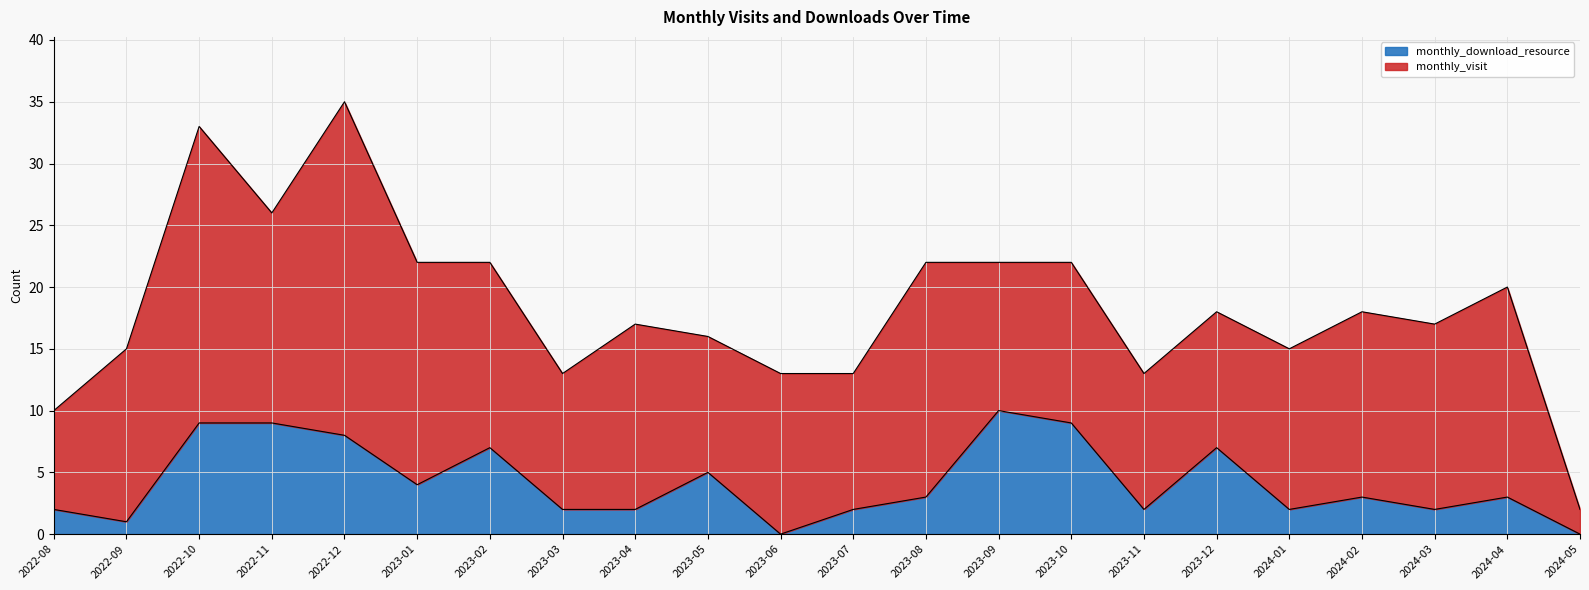

Which category has the highest value in the monthly_download_resource series?

2023-09